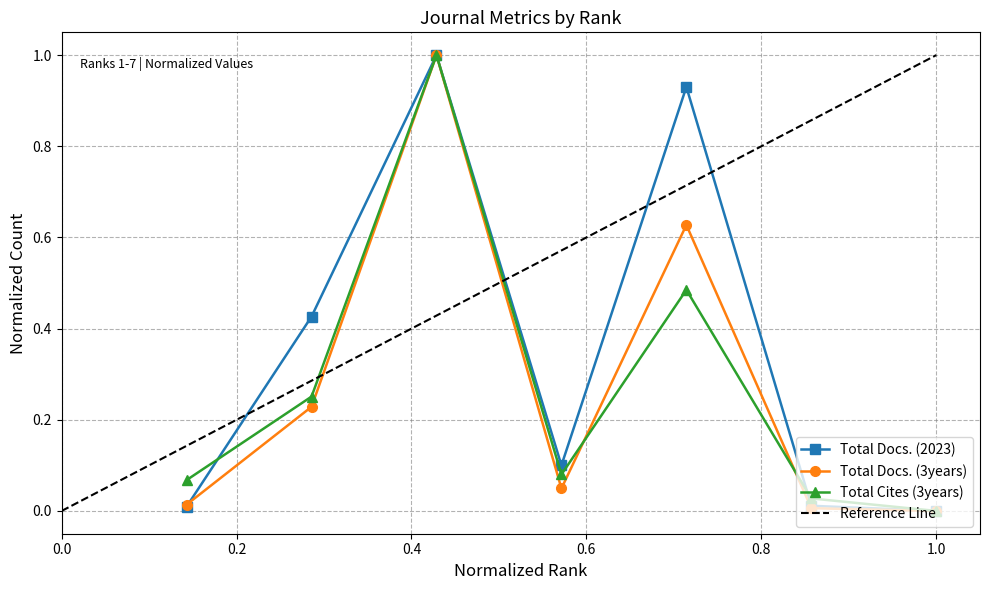

What is the sum of all Total Docs. (2023) values?

2.5